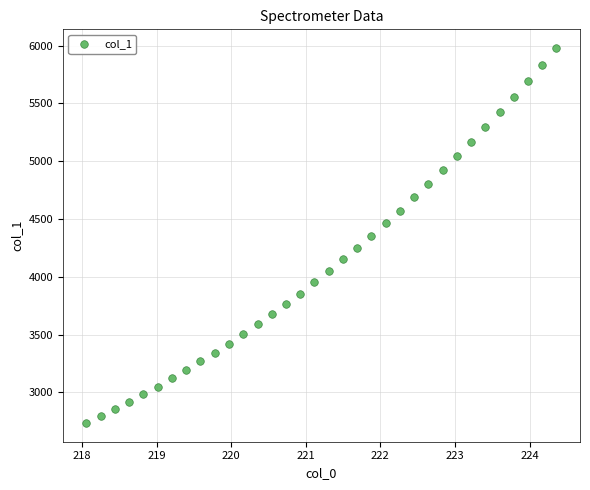

What is the range of X values (max minus min)?

6.3